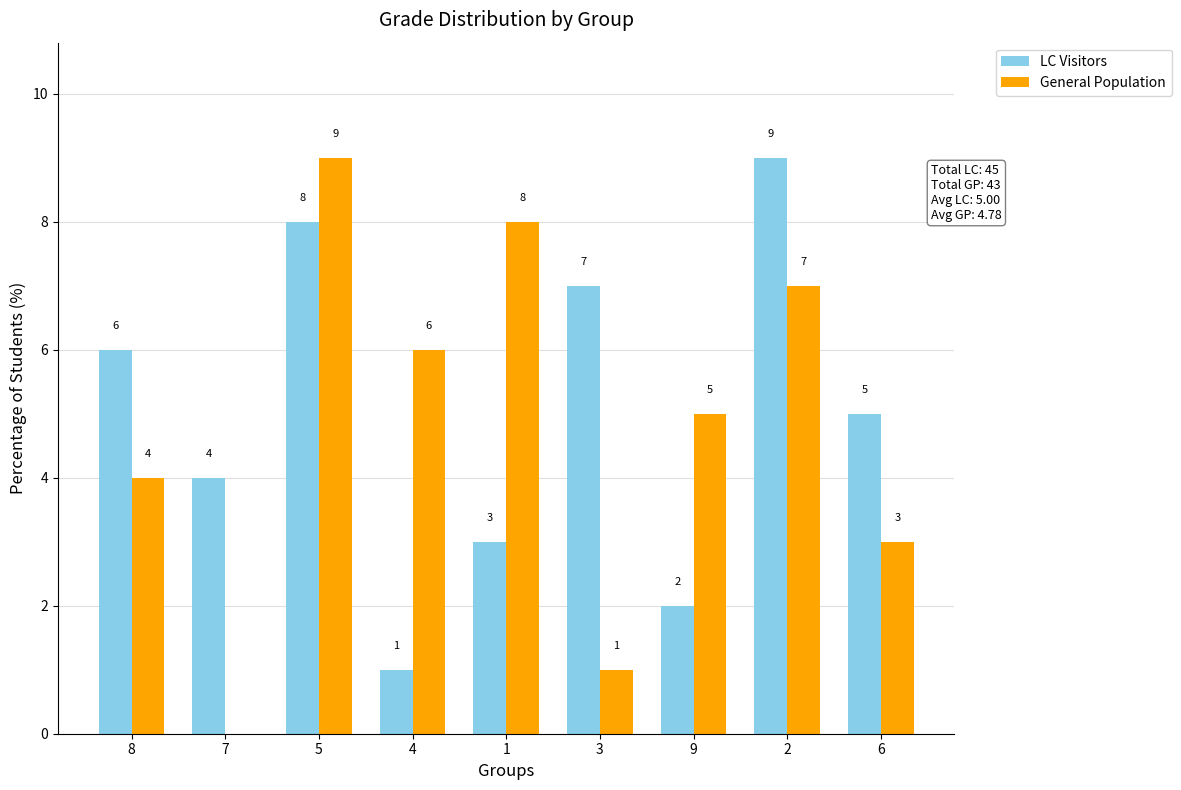

What is the sum of the General Population values at 7 and 4?

6